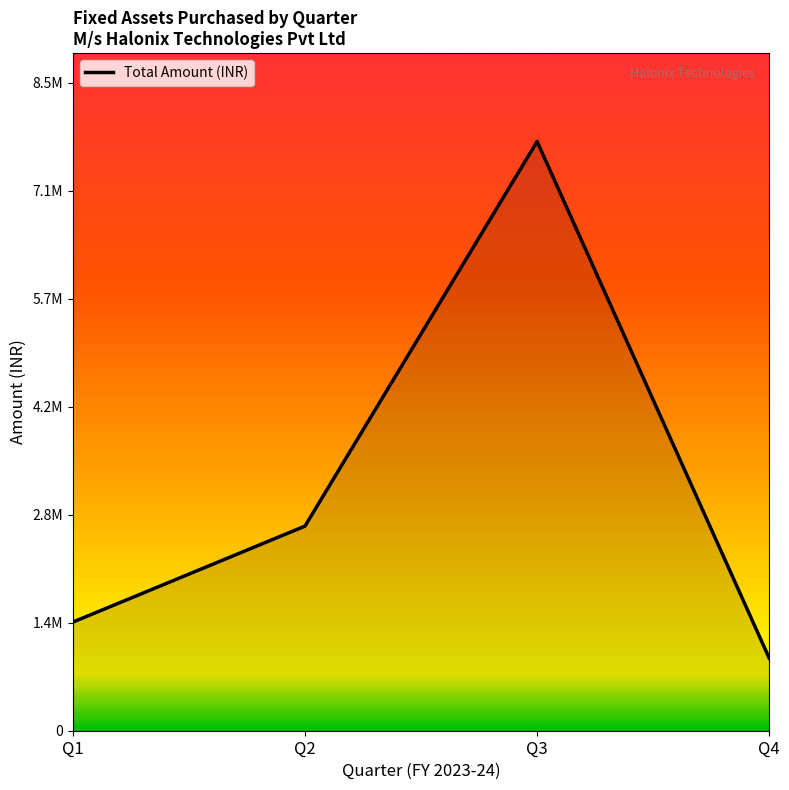

Reading left to right, list all the values displayed in this chart.

Q1=1421313.9	Q2=2676734.5	Q3=7707537.3	Q4=949140.2